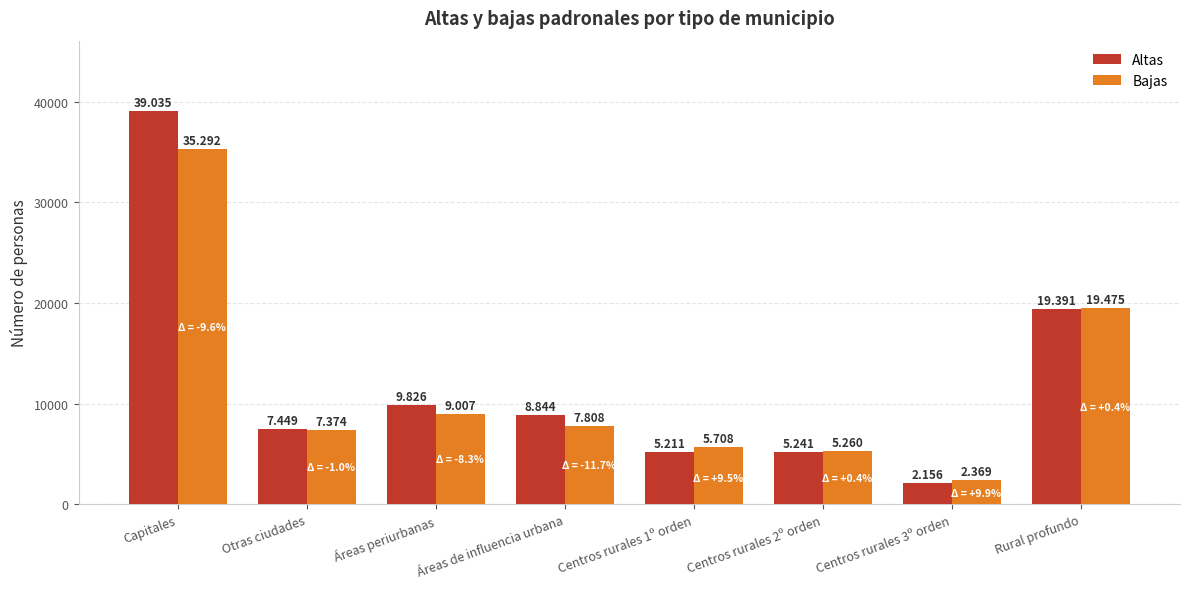

Is it true that Bajas equals 7808 at Áreas de influencia urbana?

True